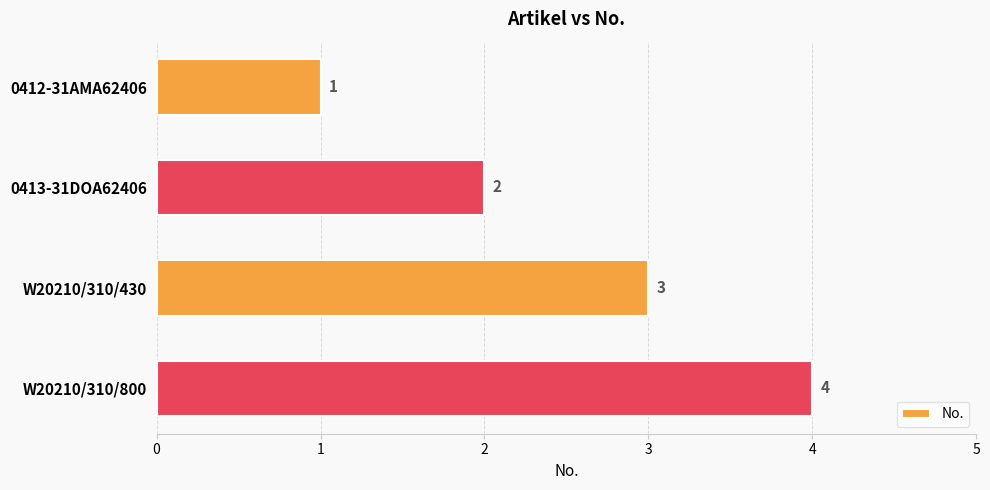

List the labels in order of value, largest first.

W20210/310/800, W20210/310/430, 0413-31DOA62406, 0412-31AMA62406